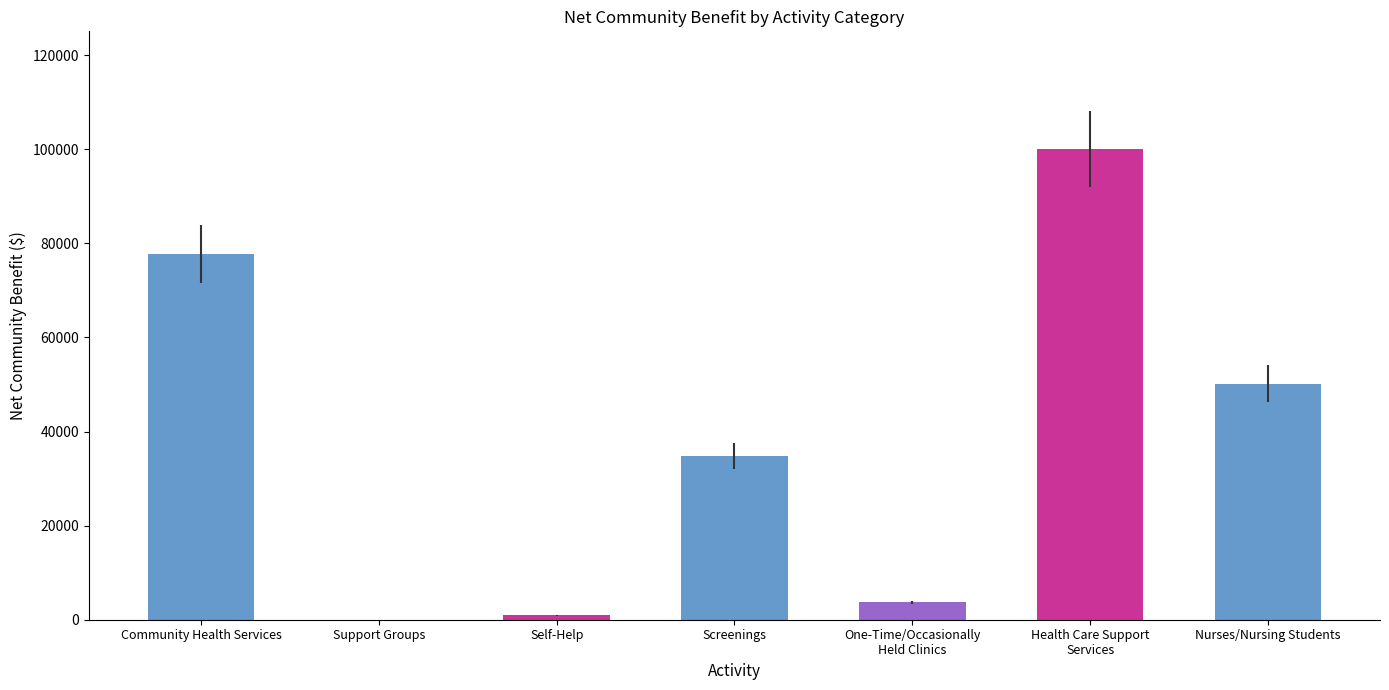

True or false: the data shows 969.6 at Self-Help.

True